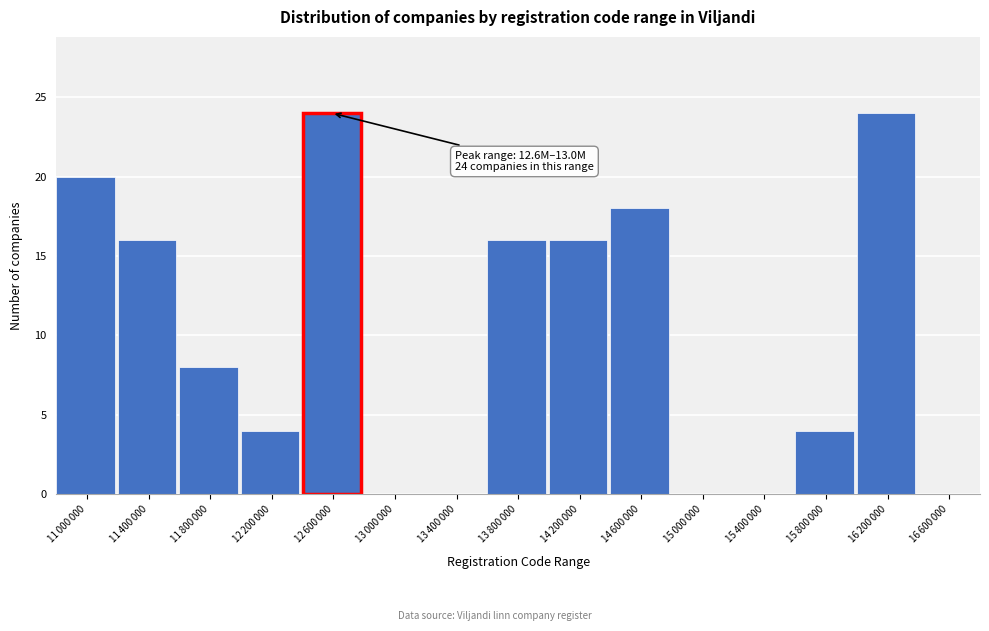

Count the number of data series in this chart.

1